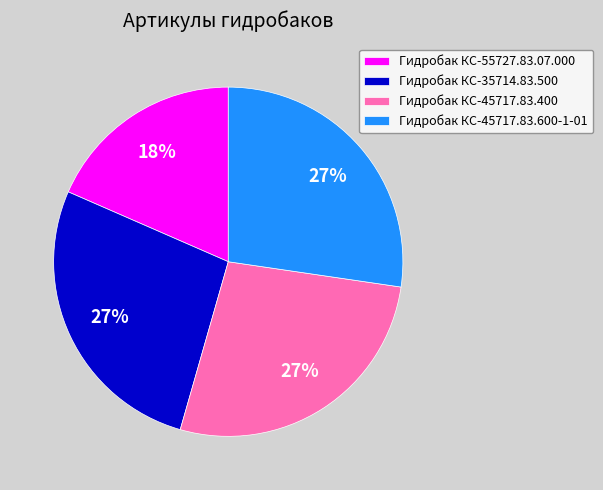

To the nearest percent, what percentage of the pie is Гидробак КС-35714.83.500?

27%